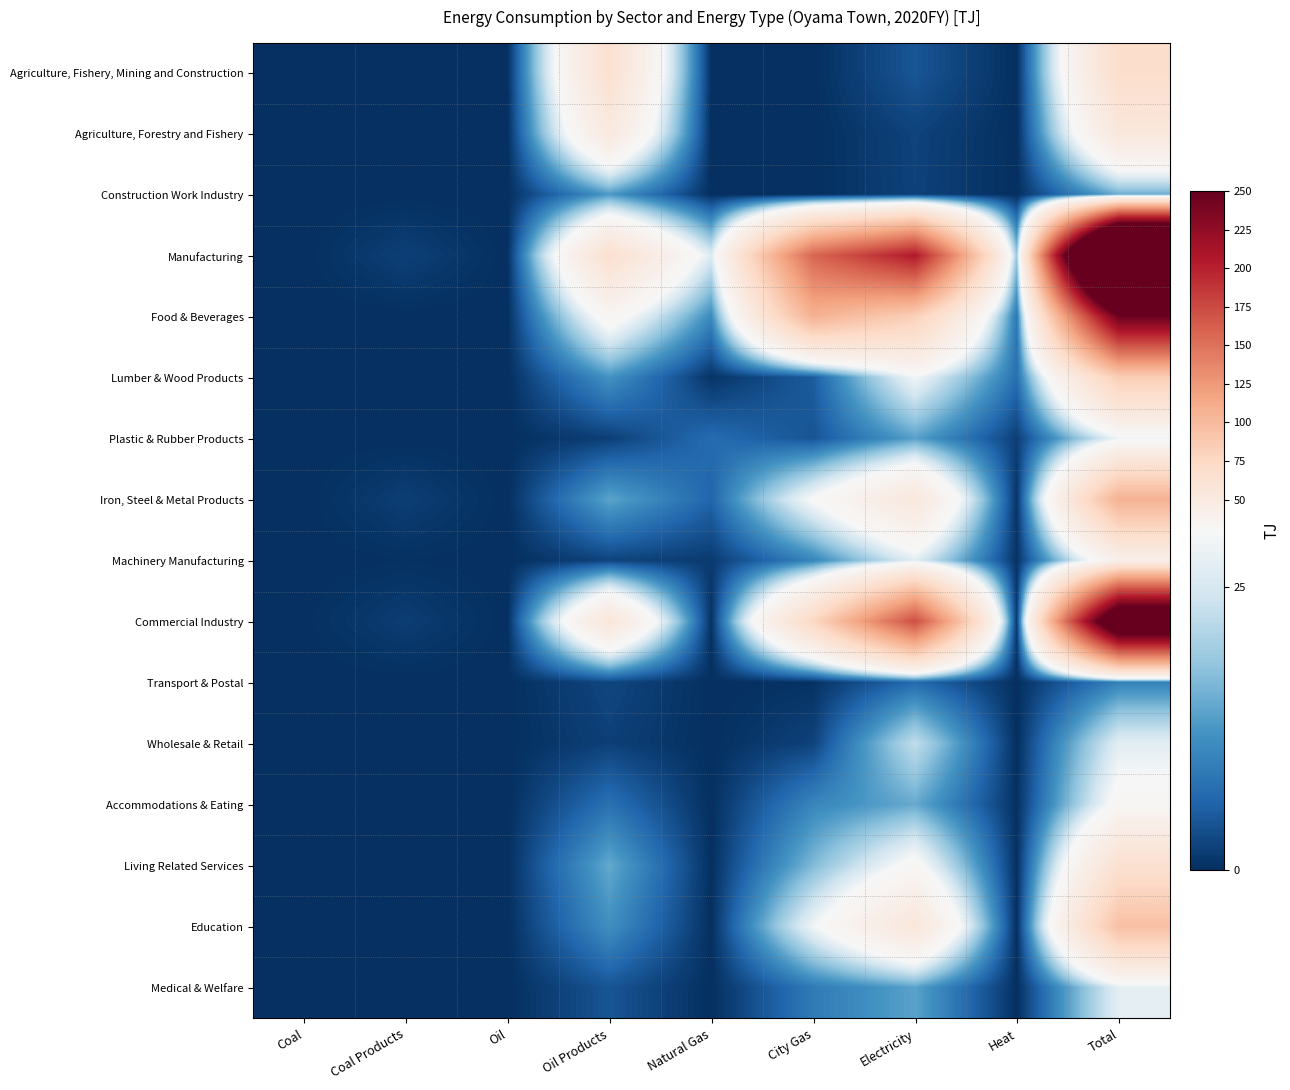

Reading right to left, extract all data points from this chart.

Agriculture, Fishery, Mining and Construction: Total=68.8	Heat=0.0	Electricity=4.3	City Gas=0.0	Natural Gas=0.0	Oil Products=64.1	Oil=0.0	Coal Products=0.0	Coal=0.0
Agriculture, Forestry and Fishery: Total=53.5	Heat=0.0	Electricity=2.2	City Gas=0.0	Natural Gas=0.0	Oil Products=51.3	Oil=0.0	Coal Products=0.0	Coal=0.0
Construction Work Industry: Total=15.3	Heat=0.0	Electricity=2.1	City Gas=0.0	Natural Gas=0.0	Oil Products=12.8	Oil=0.0	Coal Products=0.0	Coal=0.0
Manufacturing: Total=507.5	Heat=18.6	Electricity=205.3	City Gas=157.1	Natural Gas=25.7	Oil Products=64.8	Oil=0.0	Coal Products=1.9	Coal=0.0
Food & Beverages: Total=247.0	Heat=8.3	Electricity=82.5	City Gas=107.1	Natural Gas=10.9	Oil Products=34.6	Oil=0.0	Coal Products=0.0	Coal=0.0
Lumber & Wood Products: Total=84.2	Heat=7.4	Electricity=29.1	City Gas=5.0	Natural Gas=0.5	Oil Products=12.0	Oil=0.0	Coal Products=0.0	Coal=0.0
Plastic & Rubber Products: Total=28.7	Heat=1.8	Electricity=13.7	City Gas=4.2	Natural Gas=6.9	Oil Products=1.8	Oil=0.0	Coal Products=0.0	Coal=0.0
Iron, Steel & Metal Products: Total=106.6	Heat=0.6	Electricity=53.4	City Gas=30.7	Natural Gas=6.1	Oil Products=14.1	Oil=0.0	Coal Products=1.7	Coal=0.0
Machinery Manufacturing: Total=41.0	Heat=0.5	Electricity=26.6	City Gas=10.1	Natural Gas=1.3	Oil Products=2.3	Oil=0.0	Coal Products=0.2	Coal=0.0
Commercial Industry: Total=315.1	Heat=1.0	Electricity=172.0	City Gas=74.9	Natural Gas=0.3	Oil Products=56.1	Oil=0.0	Coal Products=1.6	Coal=0.1
Transport & Postal: Total=9.7	Heat=0.0	Electricity=6.7	City Gas=0.4	Natural Gas=0.0	Oil Products=2.6	Oil=0.0	Coal Products=0.0	Coal=0.0
Wholesale & Retail: Total=26.7	Heat=0.0	Electricity=22.6	City Gas=2.2	Natural Gas=0.0	Oil Products=1.9	Oil=0.0	Coal Products=0.0	Coal=0.0
Accommodations & Eating: Total=32.9	Heat=0.2	Electricity=14.8	City Gas=10.3	Natural Gas=0.0	Oil Products=7.6	Oil=0.0	Coal Products=0.0	Coal=0.0
Living Related Services: Total=64.0	Heat=0.1	Electricity=32.4	City Gas=16.7	Natural Gas=0.1	Oil Products=14.7	Oil=0.0	Coal Products=0.0	Coal=0.0
Education: Total=95.5	Heat=0.0	Electricity=55.0	City Gas=28.8	Natural Gas=0.0	Oil Products=11.6	Oil=0.0	Coal Products=0.0	Coal=0.0
Medical & Welfare: Total=27.0	Heat=0.1	Electricity=13.9	City Gas=8.8	Natural Gas=0.0	Oil Products=4.2	Oil=0.0	Coal Products=0.0	Coal=0.0